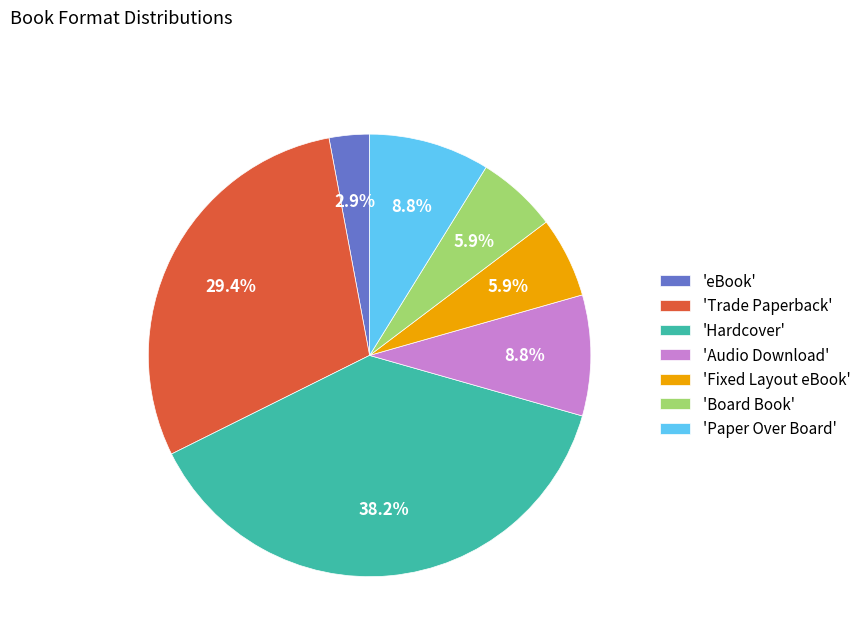

To the nearest percent, what is the average slice percentage?

14%